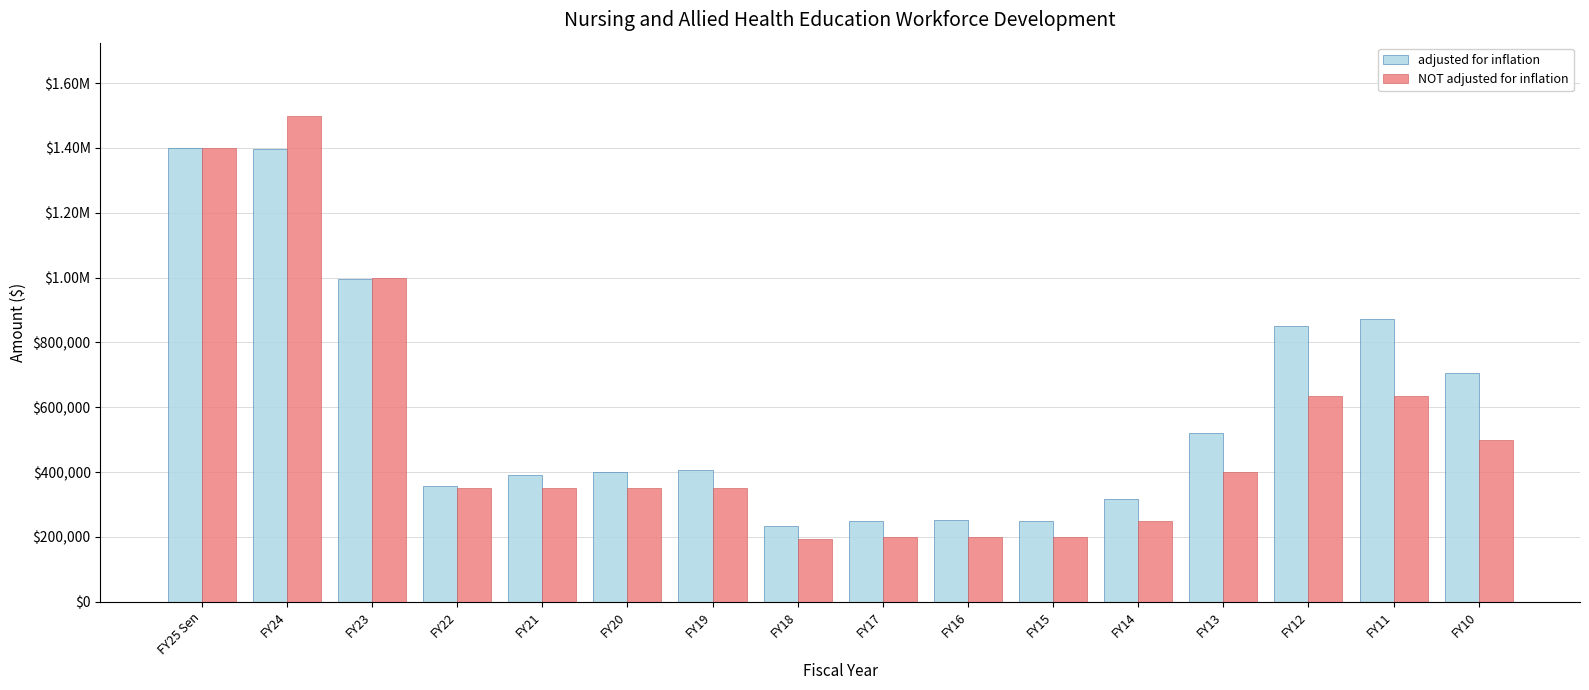

Reading left to right, transcribe all the data shown in this chart.

adjusted for inflation: 1400000	1396601	995375	357273	390076	400225	405792	232030	247652	250993	250323	316257	521199	851061	873821	706817
NOT adjusted for inflation: 1400000	1500000	1000000	350000	350000	350000	350000	194000	200000	200000	200000	250000	400000	635250	635250	497974